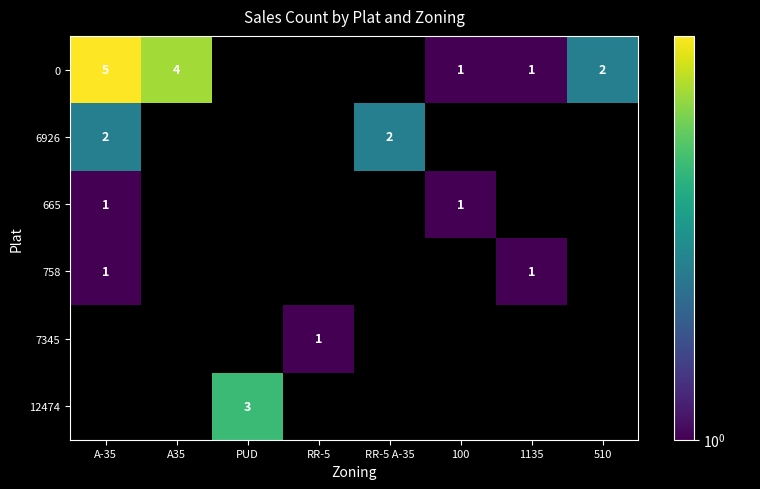

The value of 6926 at RR-5 A-35 is 2. True or false?

True